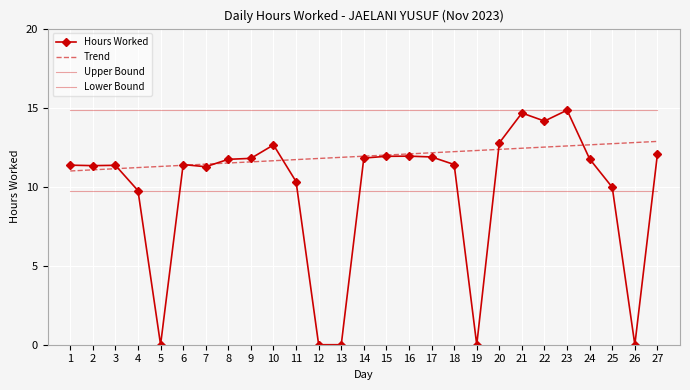

Which series has the largest total across all categories?

Upper Bound